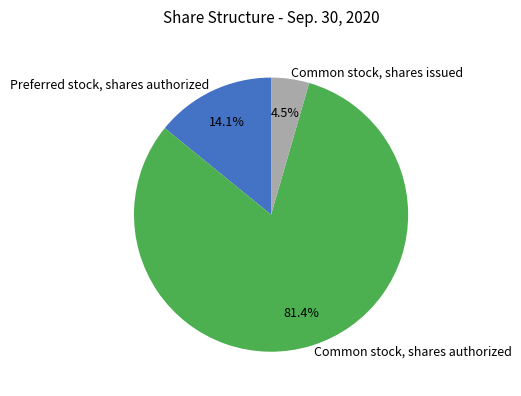

Combined, what portion of the pie is Preferred stock, shares authorized and Common stock, shares issued?

18.6%